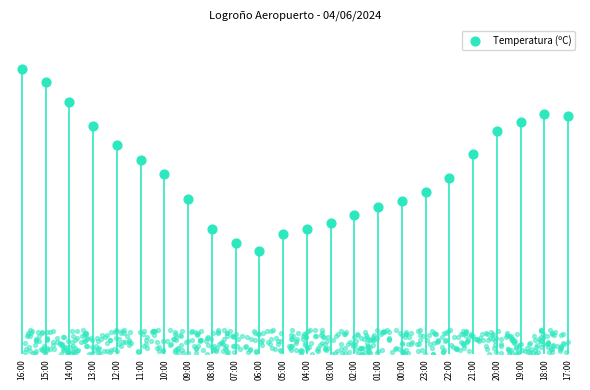

Approximately how many times larger is the value at 08:00 compared to 14:00?

0.5